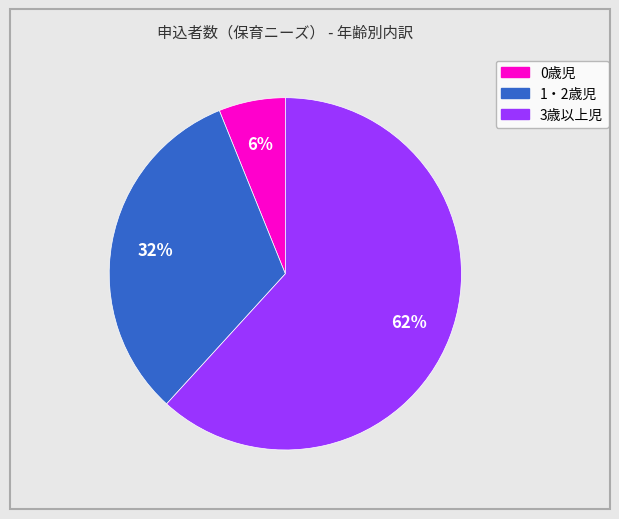

Between 0歳児 and 3歳以上児, which is larger?

3歳以上児